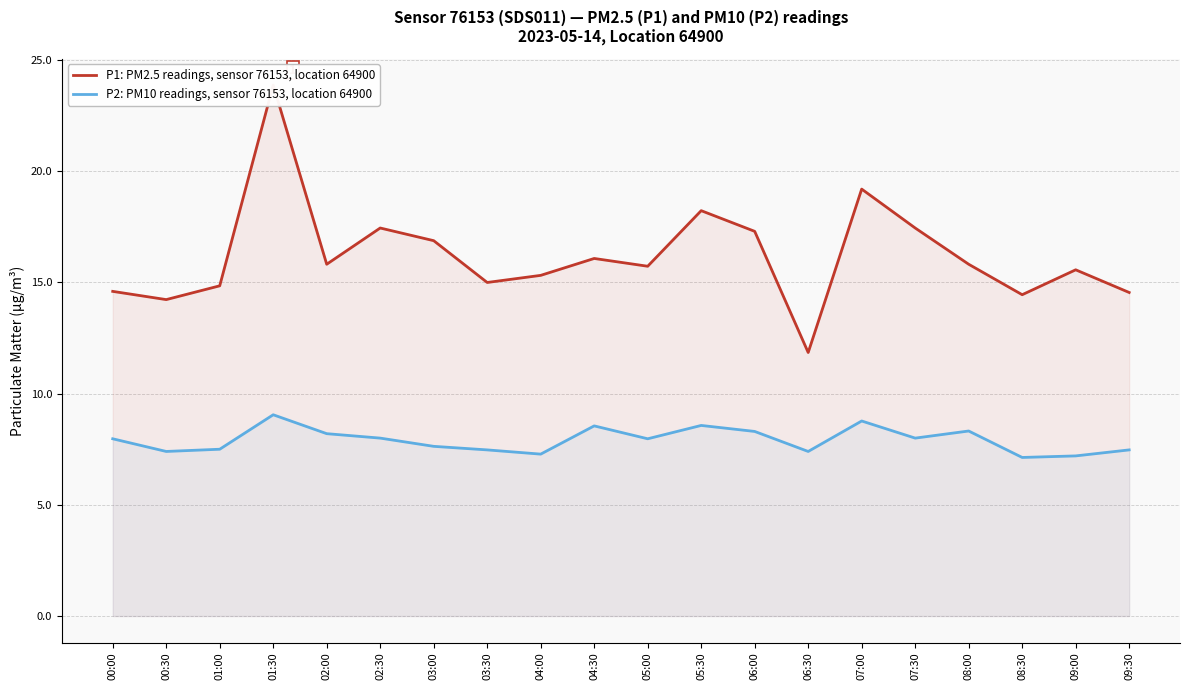

How many interior local valleys does the P2: PM10 readings, sensor 76153, location 64900 series have?

6